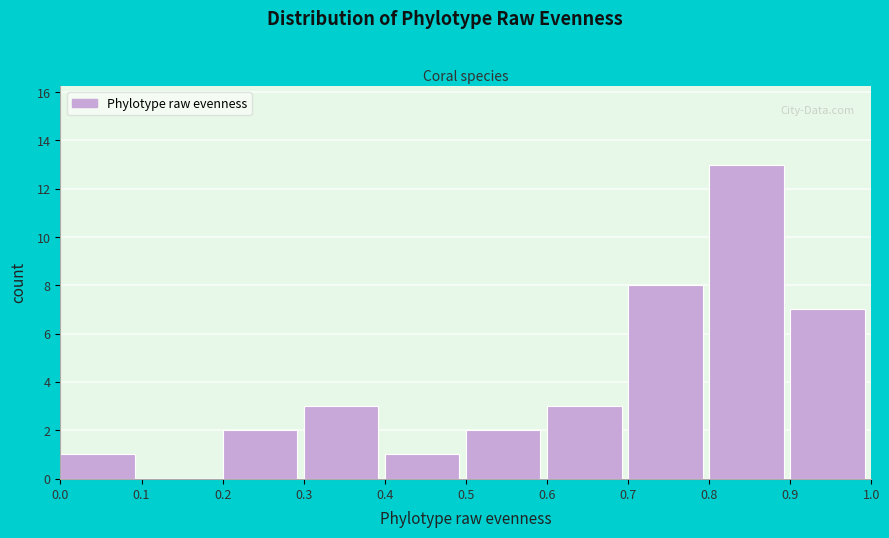

What is the height of the bar covering 0.5 to 0.6 on the x-axis? The values are not printed on the chart, so give them approximately, as read against the axis.

2